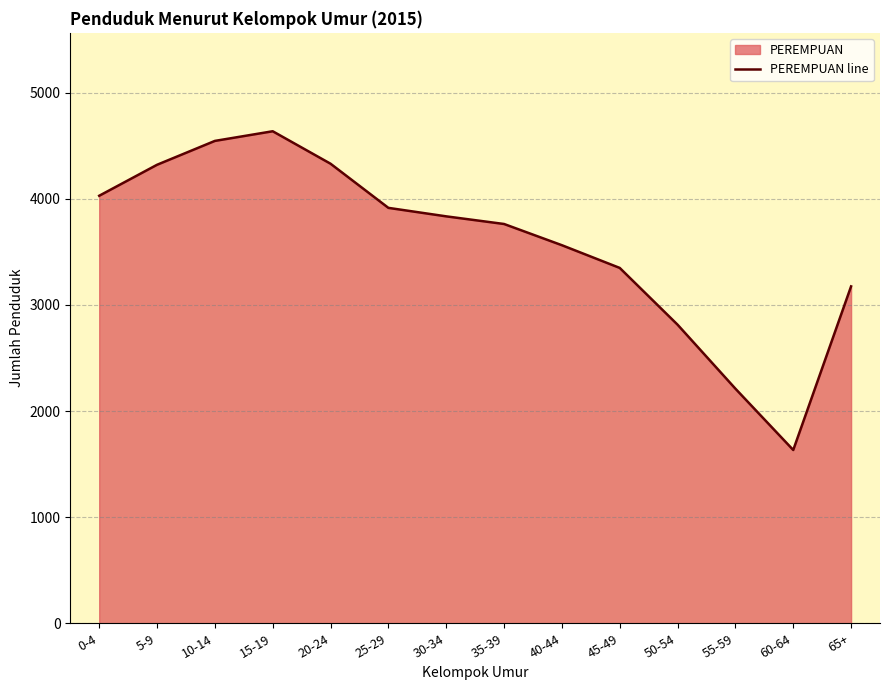

Which label corresponds to the largest value in the chart?

15-19